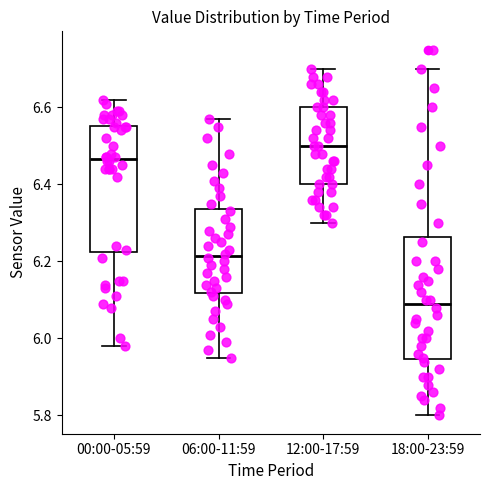

Which box's median line is the lowest?

18:00-23:59